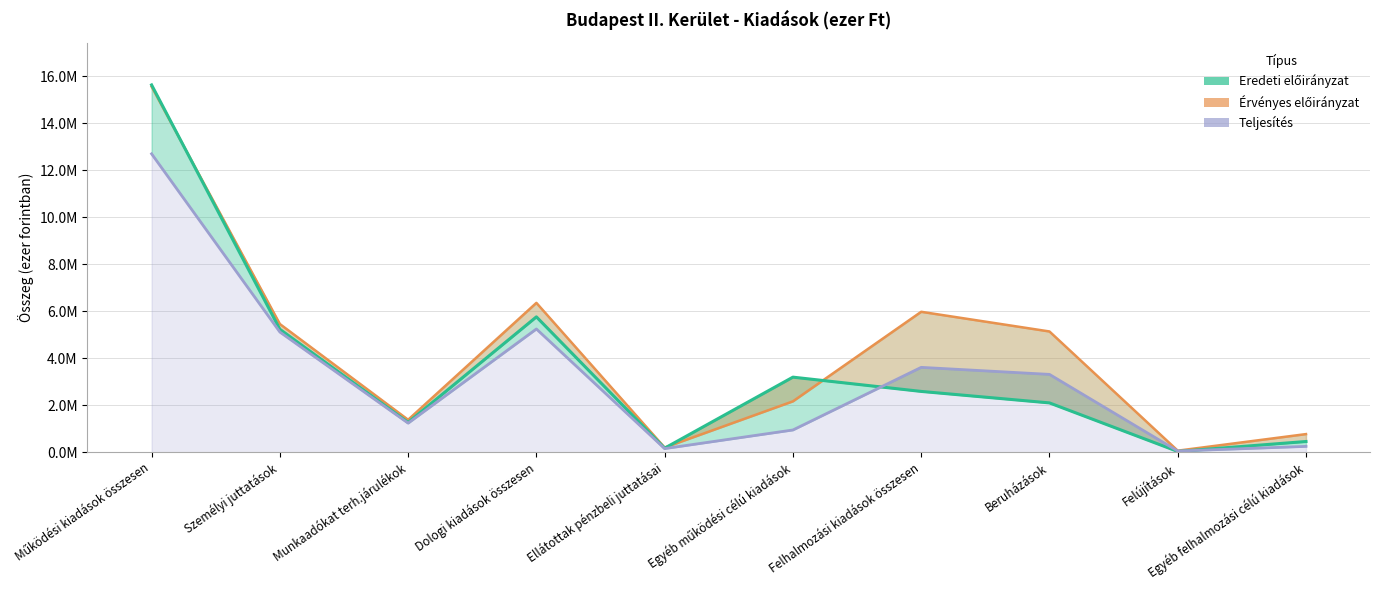

At which label does Eredeti előirányzat reach its peak?

Működési kiadások összesen